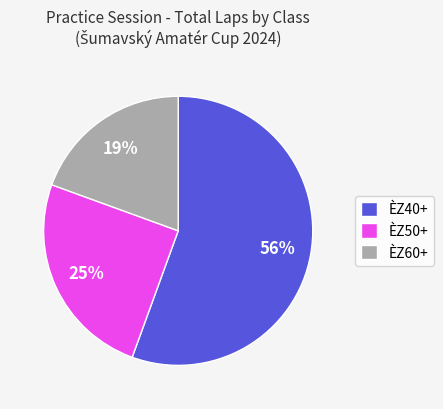

True or false: ÈZ40+ accounts for 56% of the total.

True